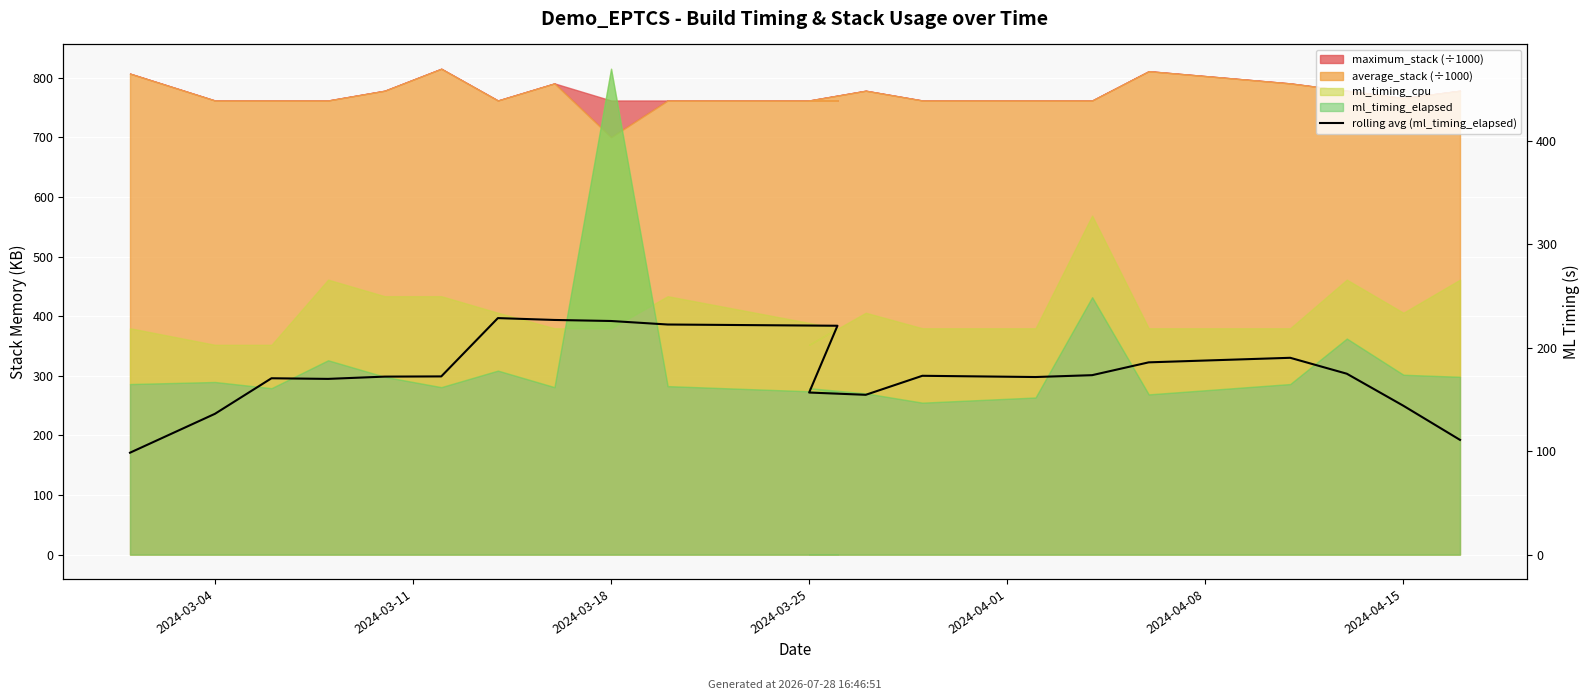

What is the sum of all values?

3682.0